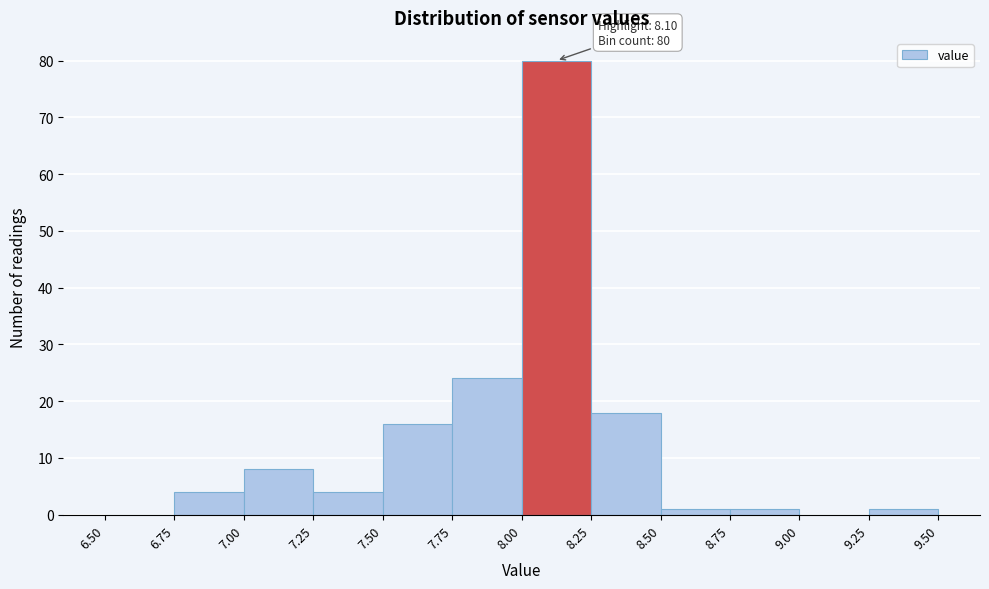

Over which range of the x-axis is the bar tallest?

8.00 to 8.25